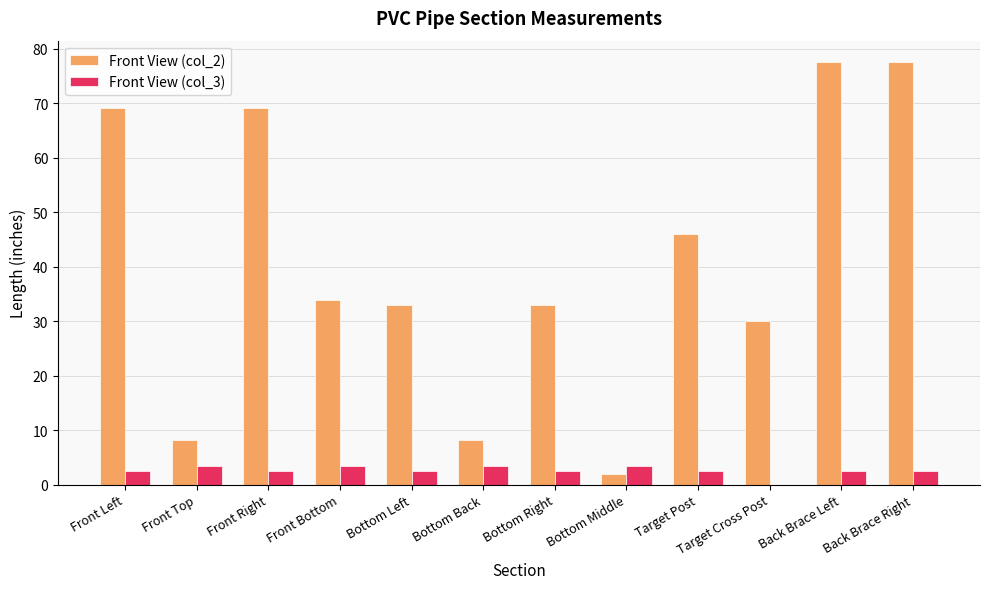

Which series has the widest spread of values?

Front View (col_2)